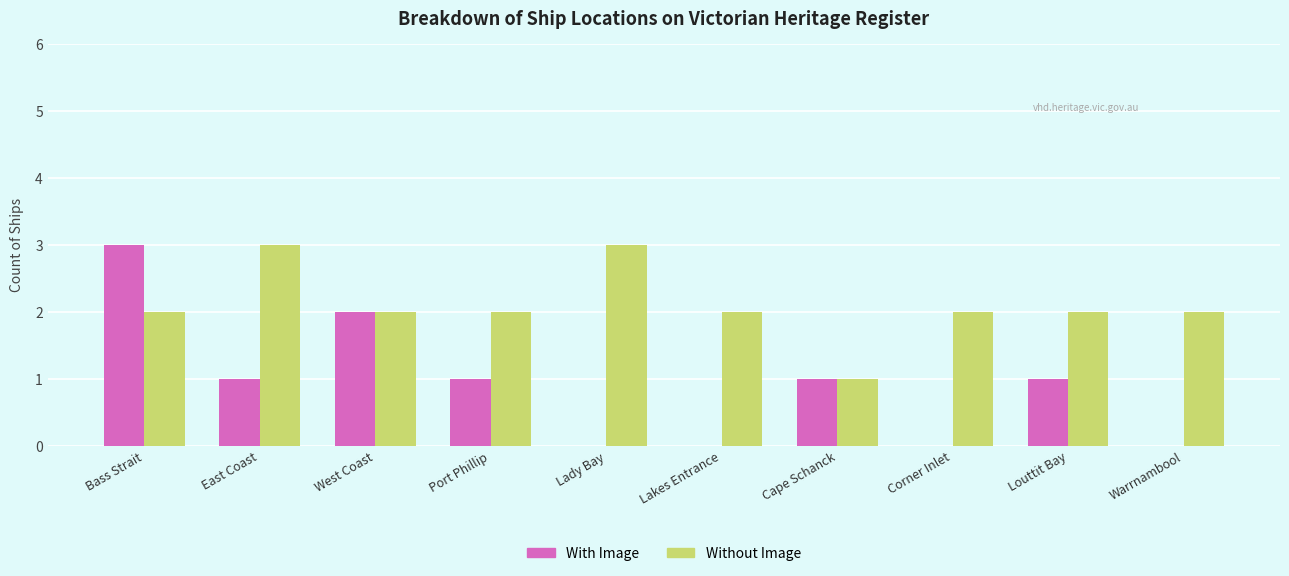

Which category has the highest value in the With Image series?

Bass Strait